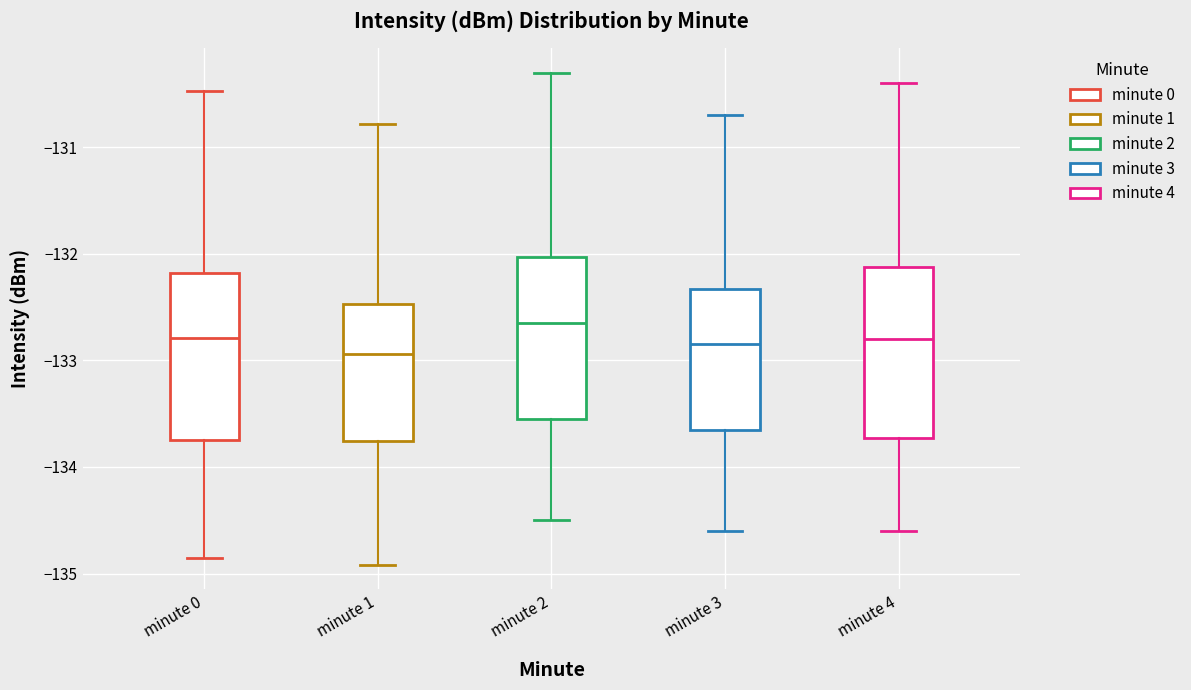

Reading left to right, read every box against the y-axis: the position of its median line, the range the box covers, and the ends of its whiskers. The values are not printed on the chart, so give them approximately, as read against the axis.

minute 0: median -132.8, box -133.7 to -132.2, whiskers -134.9 to -130.5
minute 1: median -132.9, box -133.8 to -132.5, whiskers -134.9 to -130.8
minute 2: median -132.6, box -133.5 to -132.0, whiskers -134.5 to -130.3
minute 3: median -132.8, box -133.6 to -132.3, whiskers -134.6 to -130.7
minute 4: median -132.8, box -133.7 to -132.1, whiskers -134.6 to -130.4